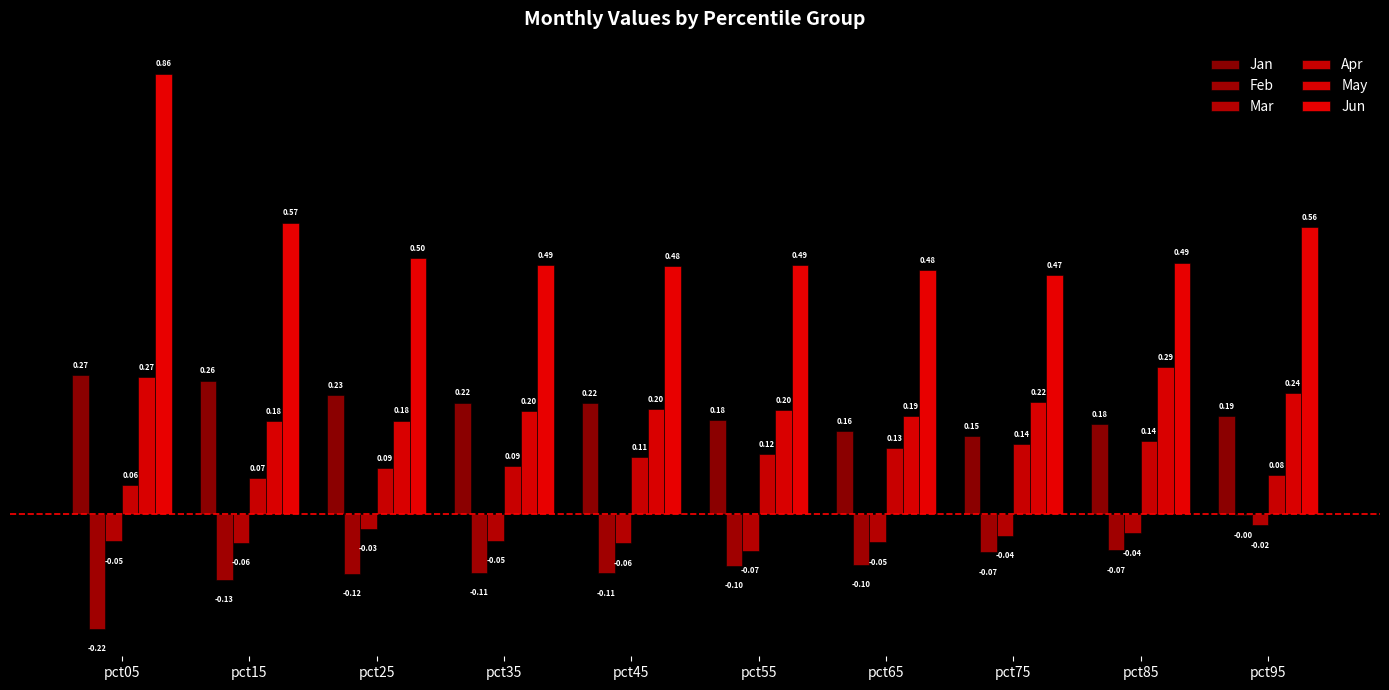

Count the number of data series in this chart.

6